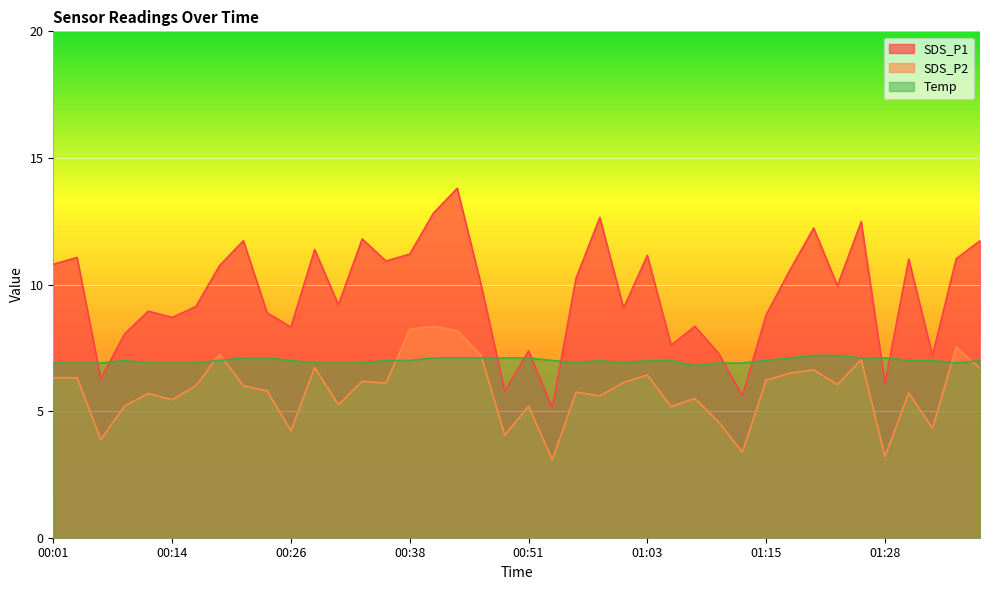

Which category has the highest value in the Temp series?

01:20